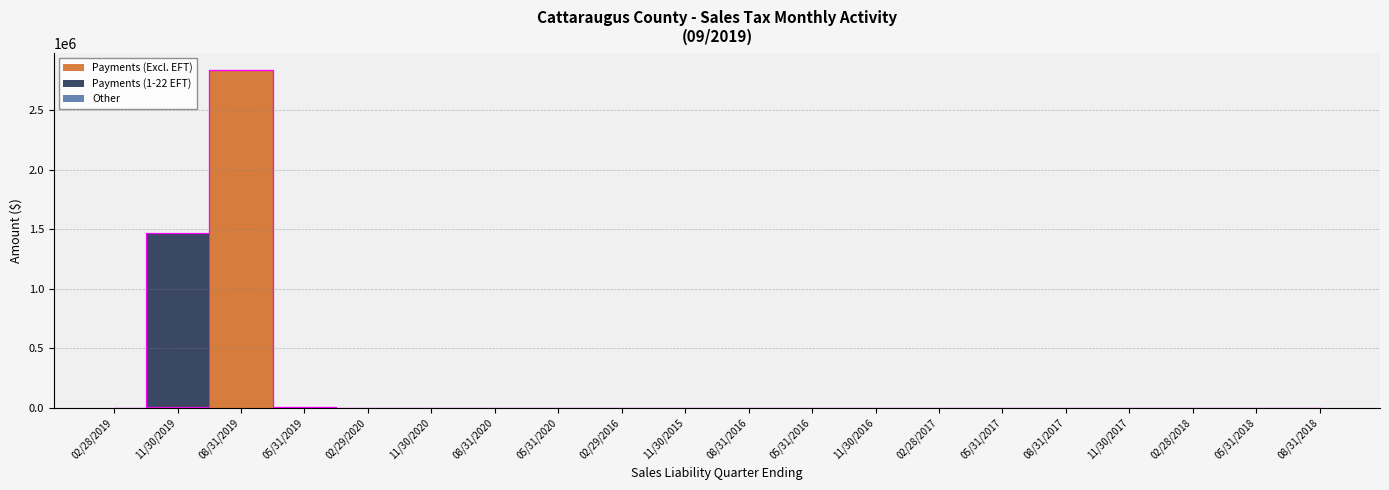

Reading left to right, what are all the values shown in this chart?

Payments (Excl. EFT): 1790.7	3966.4	2830578.7	6057.7	2689.8	0.0	0.0	0.0	14.8	11.4	181.7	177.5	201.8	164.3	197.9	197.2	206.9	230.2	110.1	289.1
Payments (1-22 EFT): 0.0	1462916.1	6619.2	0.0	0.7	0.0	0.0	0.0	0.0	0.0	0.0	0.0	0.0	0.0	0.0	0.0	0.0	0.0	0.0	0.0
Other: 0.0	0.0	0.0	0.0	0.0	0.0	0.0	0.0	0.0	0.0	0.0	0.0	0.0	0.0	0.0	0.0	0.0	0.0	0.0	0.0